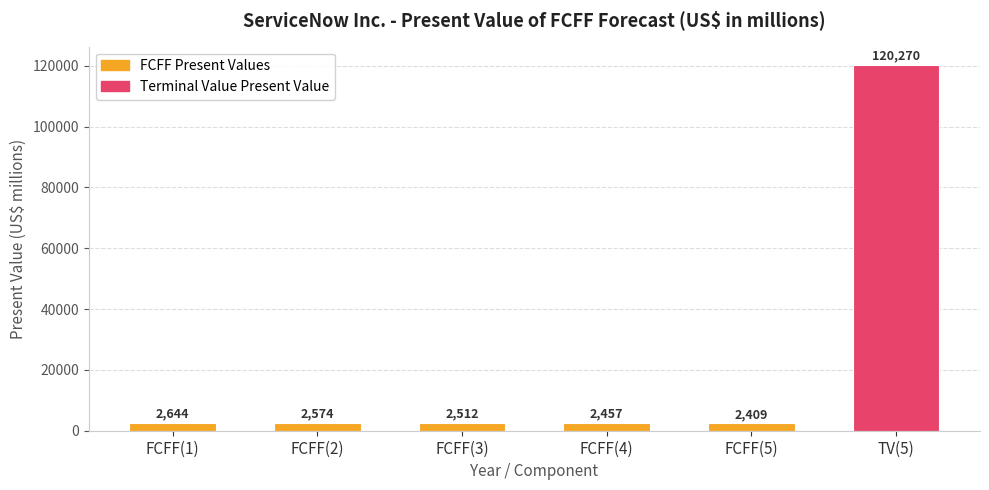

What is the minimum value shown in the chart?

2409